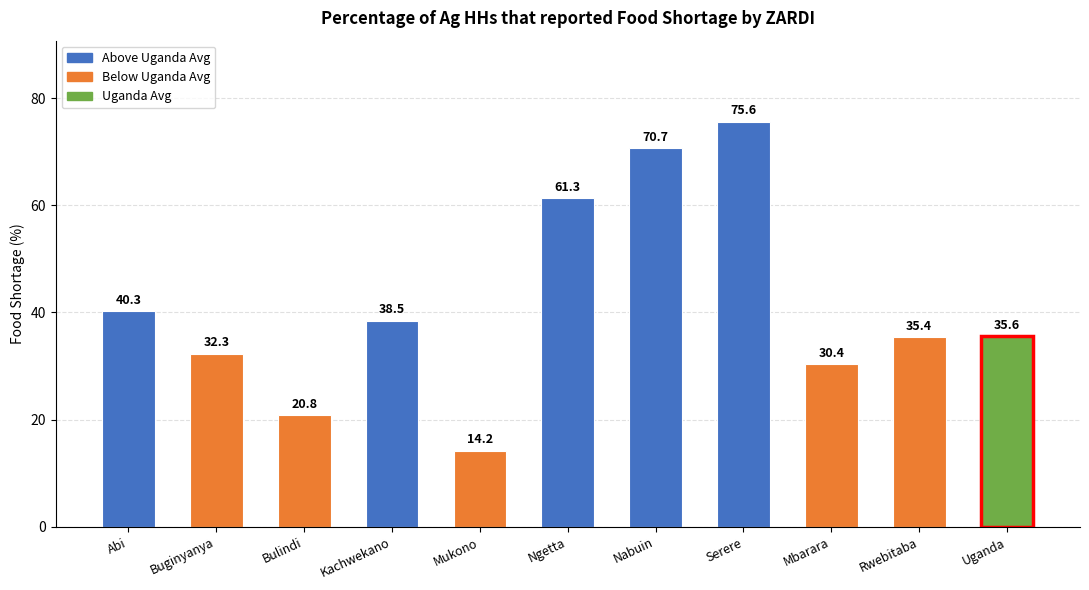

Is it true that the value at Kachwekano is 69.1?

False